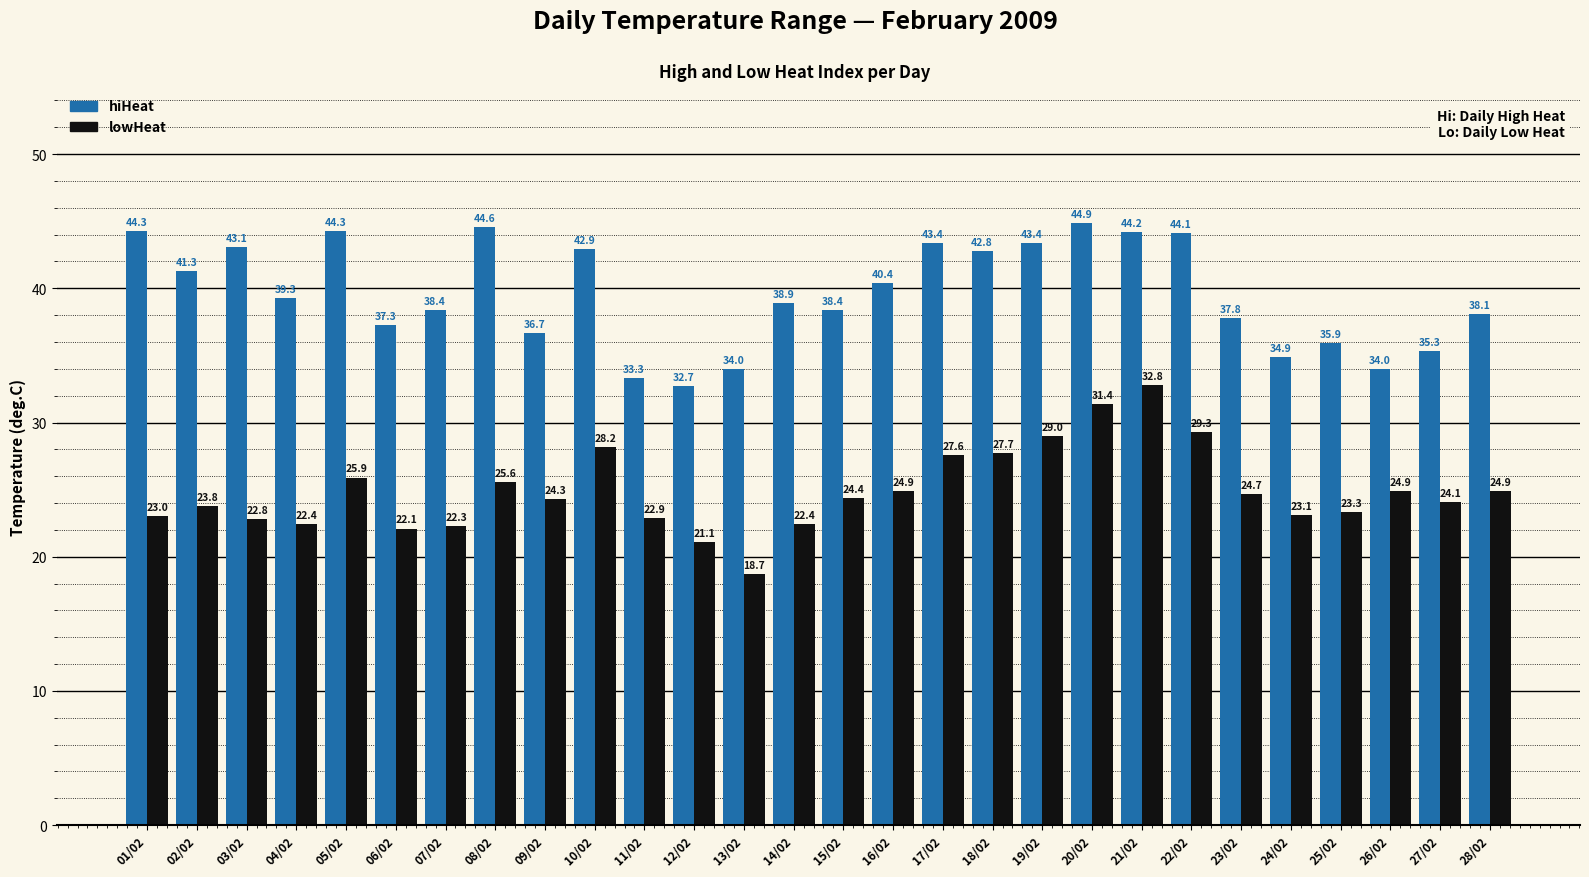

How many series are shown in this chart?

2